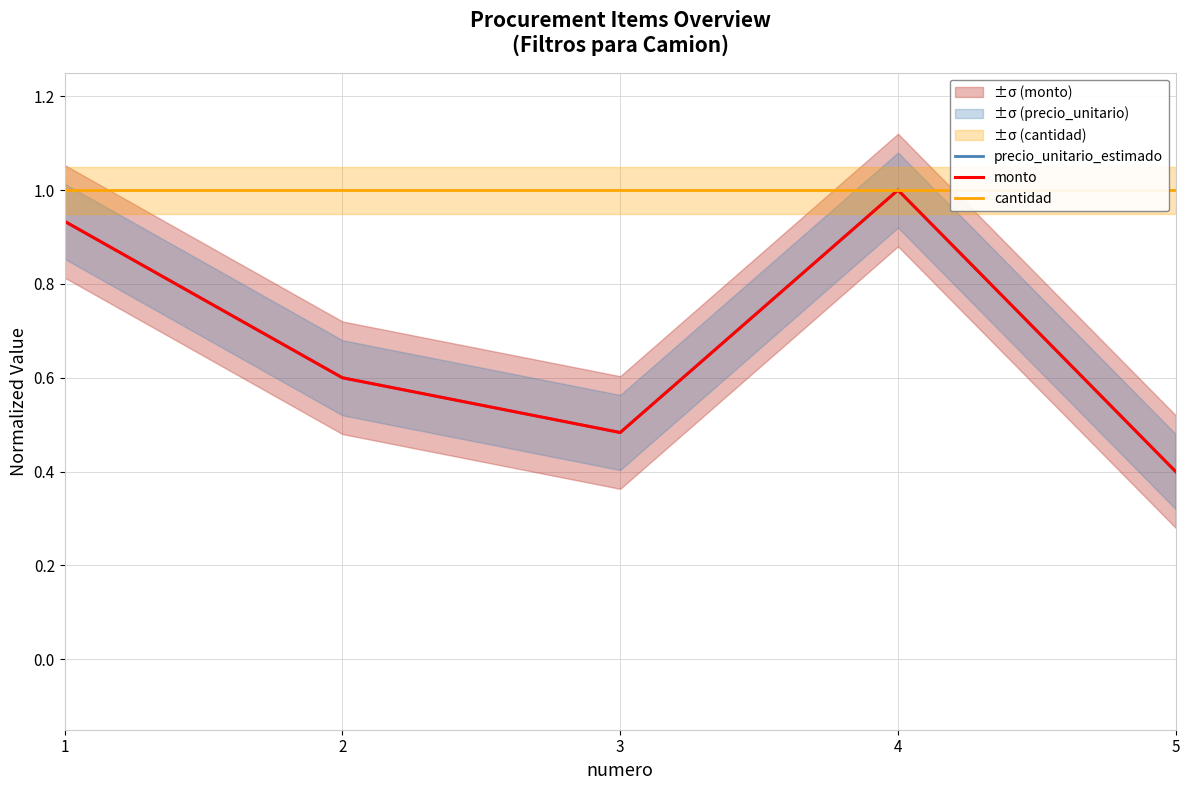

What is the difference between the highest and lowest values at 3?

0.5